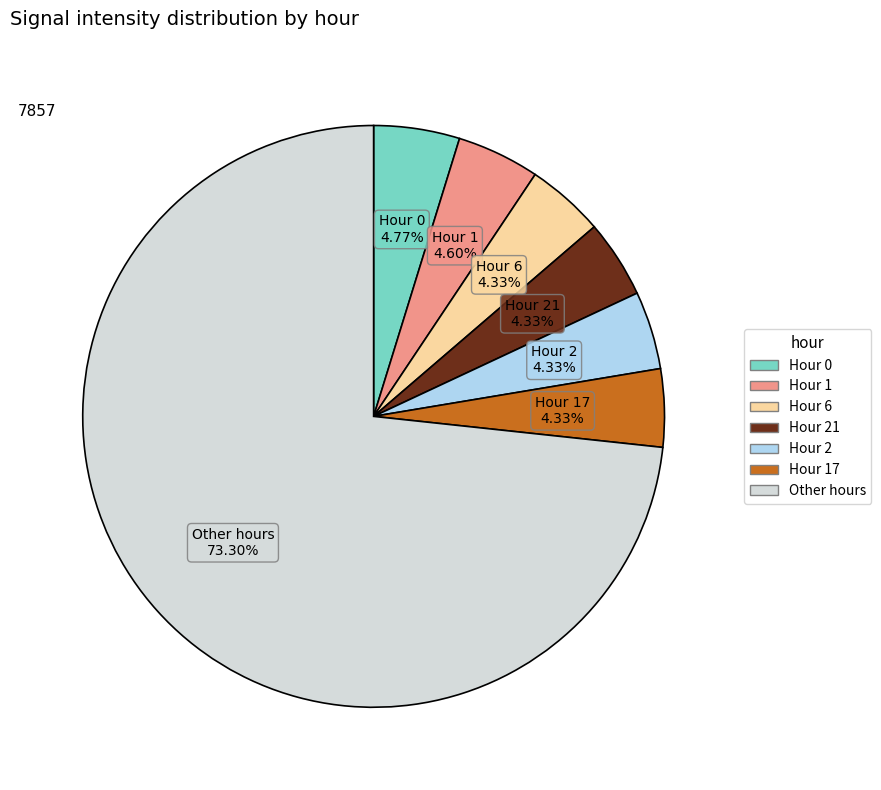

Does any single category account for the majority?

Yes